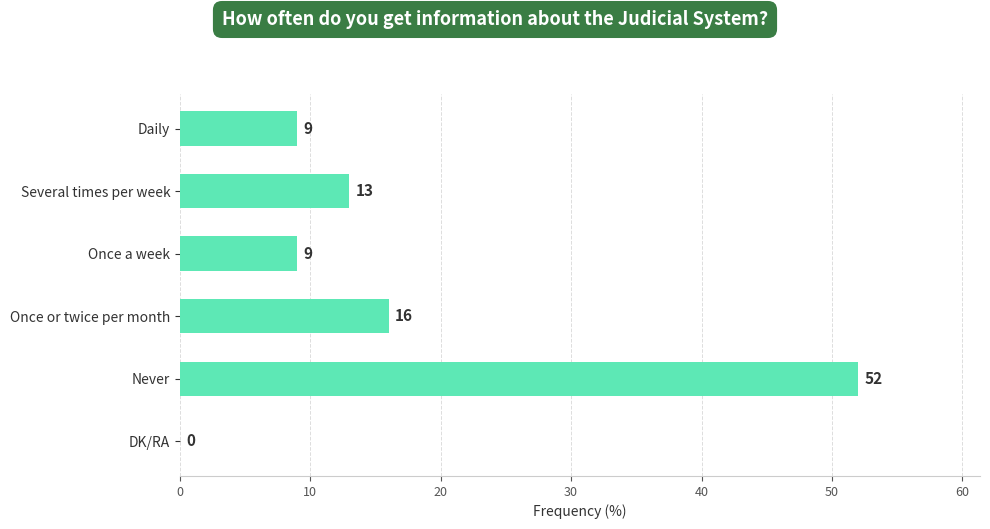

At which label is the value closest to 26?

Once or twice per month